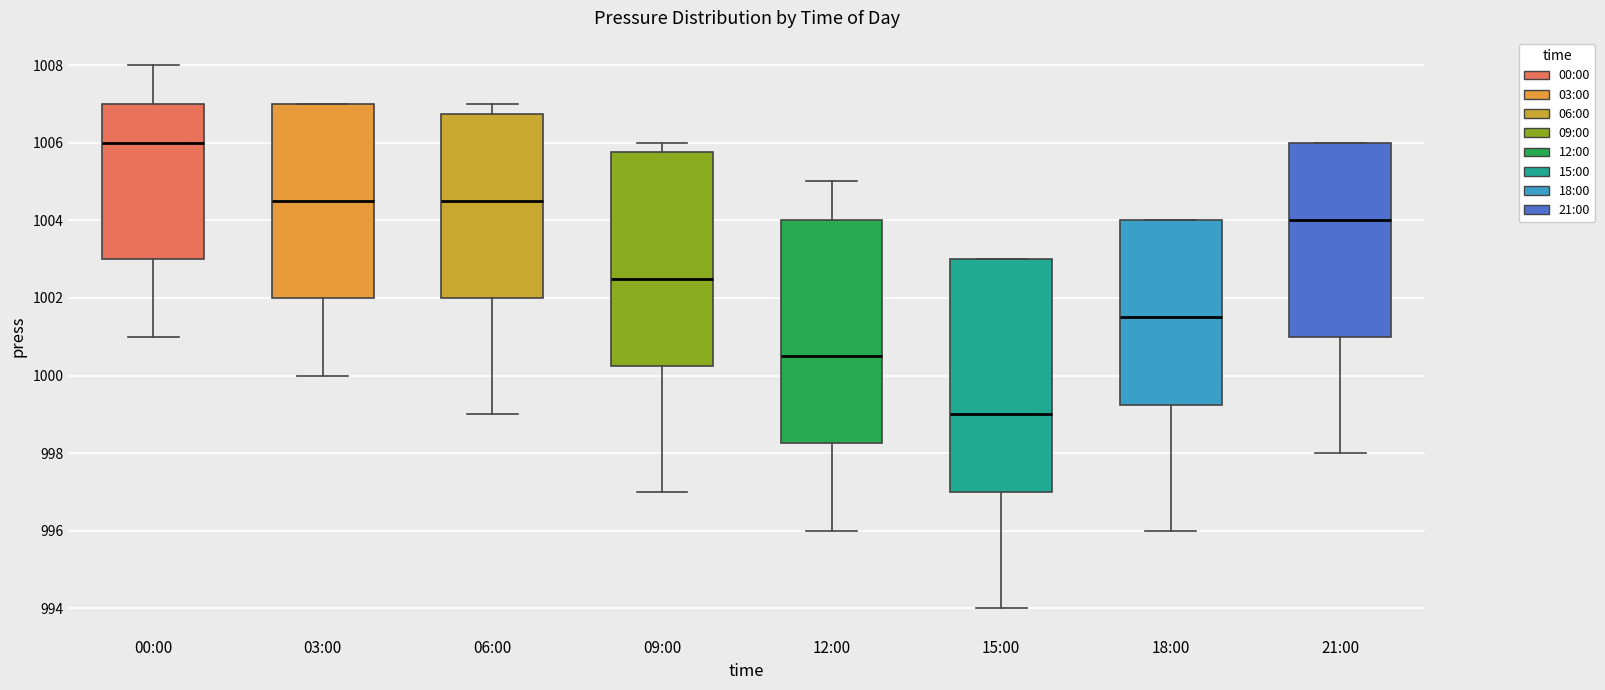

Reading left to right, transcribe this box plot: for each box, give where its median line is, the range the box spans, and where its two whiskers end, as read against the y-axis. The values are not printed on the chart, so give them approximately, as read against the axis.

00:00: median 1006.0, box 1003.0 to 1007.0, whiskers 1001.0 to 1008.0
03:00: median 1004.6, box 1002.0 to 1007.0, whiskers 1000.0 to 1007.0
06:00: median 1004.6, box 1002.0 to 1006.8, whiskers 999.0 to 1007.0
09:00: median 1002.6, box 1000.2 to 1005.8, whiskers 997.0 to 1006.0
12:00: median 1000.6, box 998.2 to 1004.0, whiskers 996.0 to 1005.0
15:00: median 999.0, box 997.0 to 1003.0, whiskers 994.0 to 1003.0
18:00: median 1001.6, box 999.2 to 1004.0, whiskers 996.0 to 1004.0
21:00: median 1004.0, box 1001.0 to 1006.0, whiskers 998.0 to 1006.0